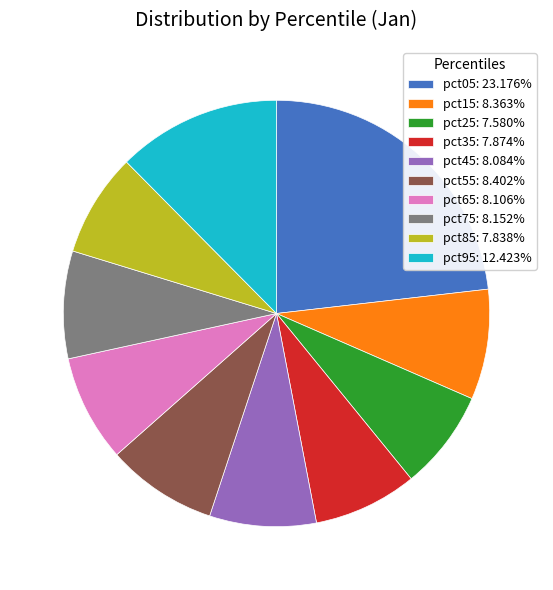

Is pct25: 7.580% the majority of the pie?

No